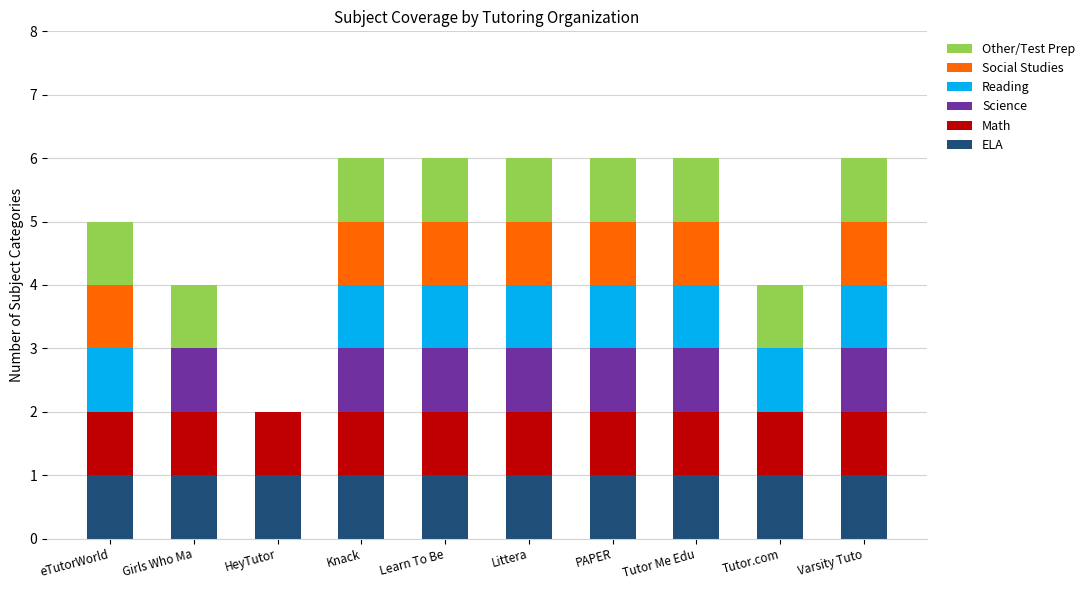

True or false: ELA has a value of 1 at Knack.

True